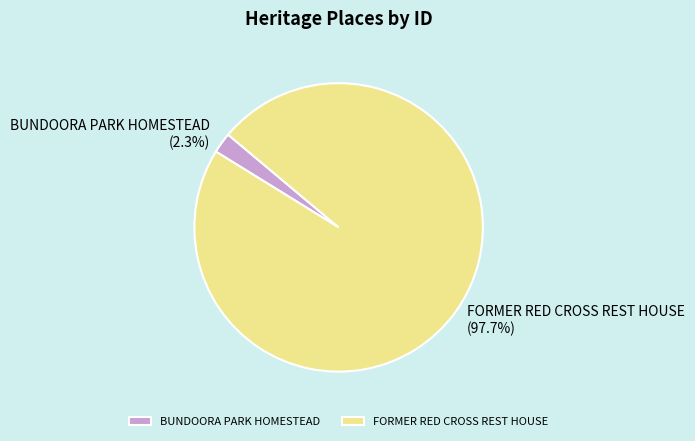

Between BUNDOORA PARK HOMESTEAD and FORMER RED CROSS REST HOUSE, which is larger?

FORMER RED CROSS REST HOUSE